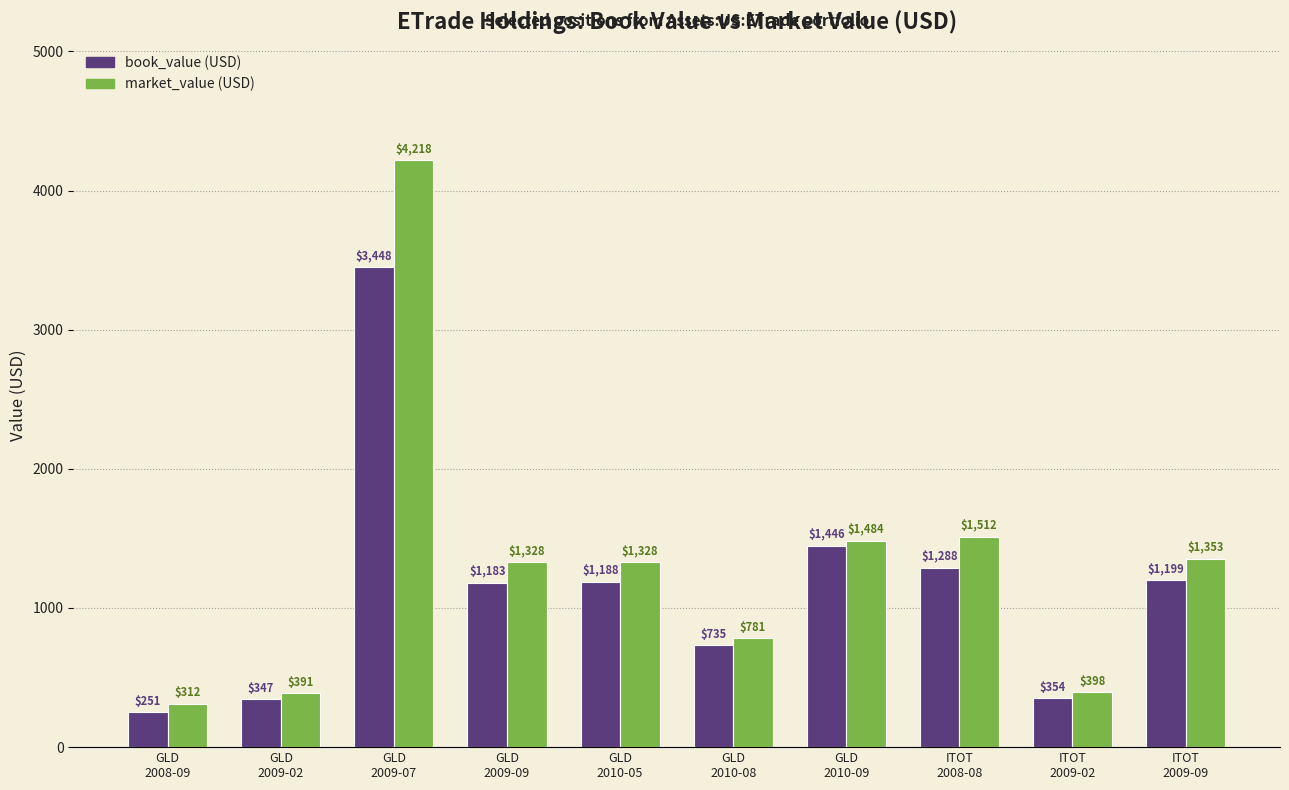

What is the value of the market_value (USD) bar at the 10th from the left?

1352.9